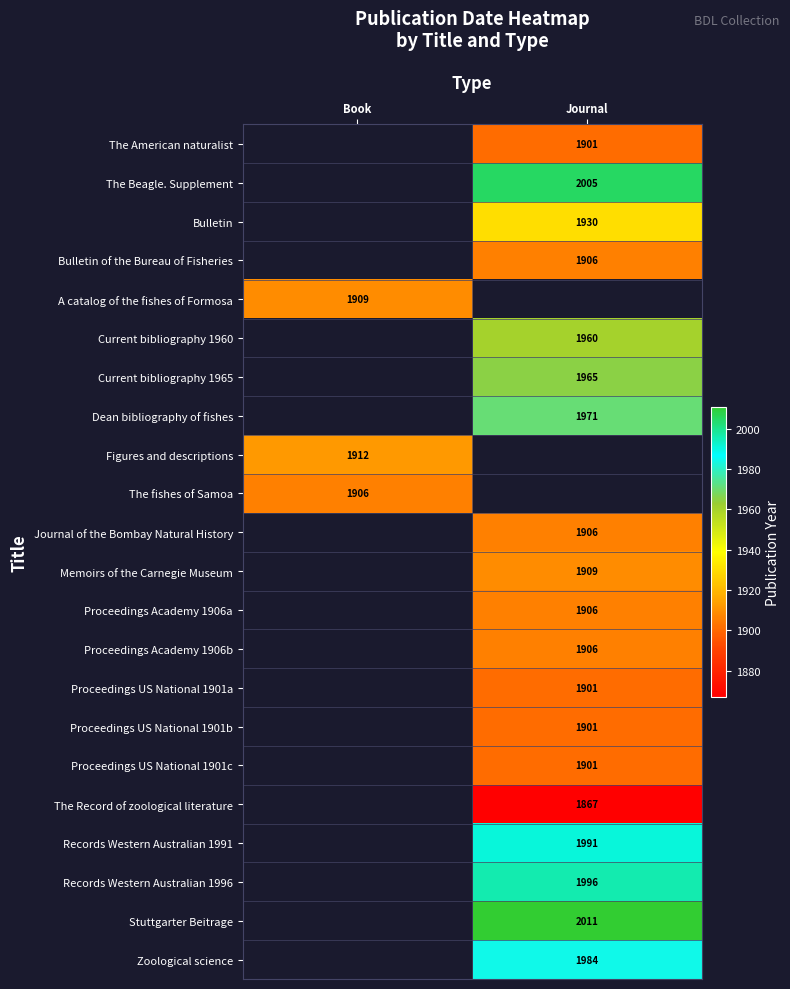

How many data points does each series have?

2